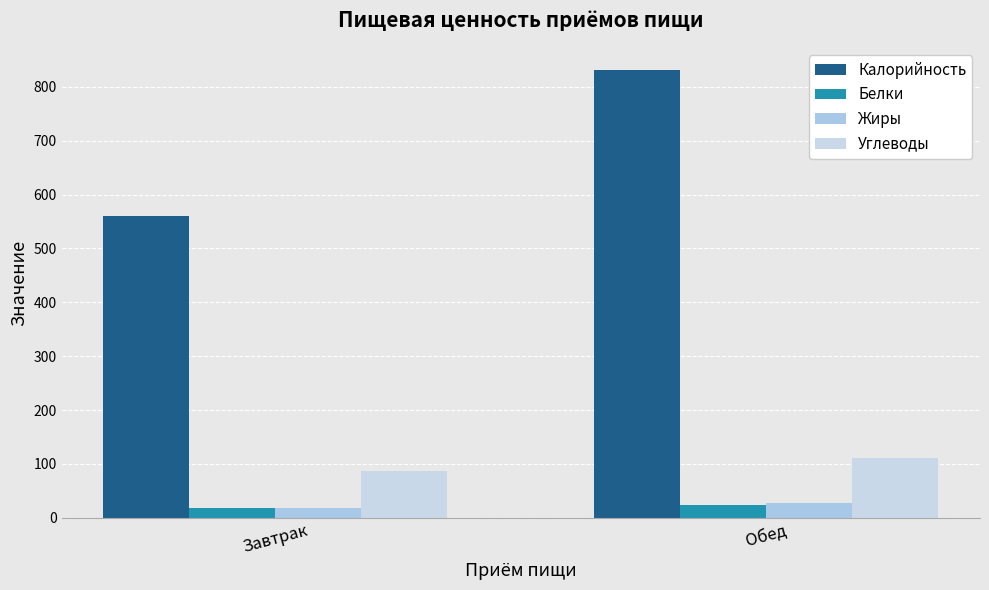

Which series has the largest range (max minus min)?

Калорийность